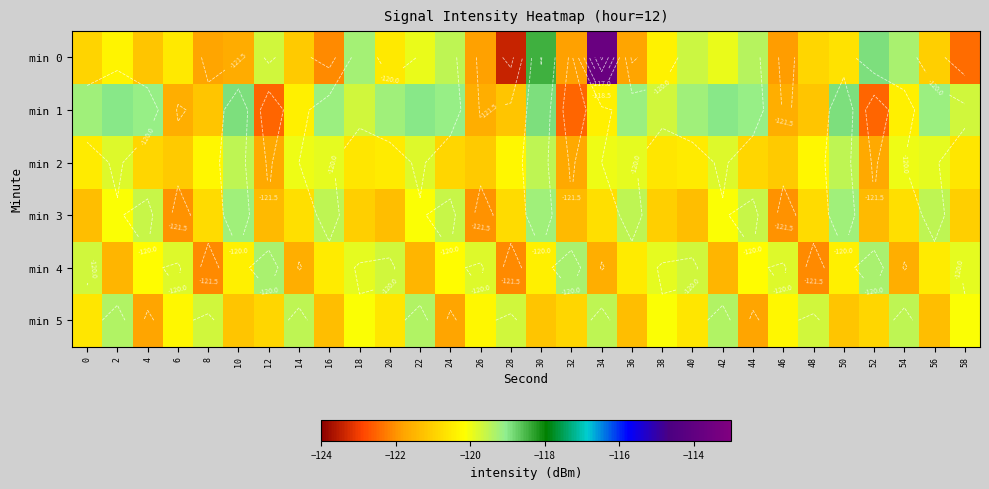

The min 1 series shows -163.6 at 52. True or false?

False